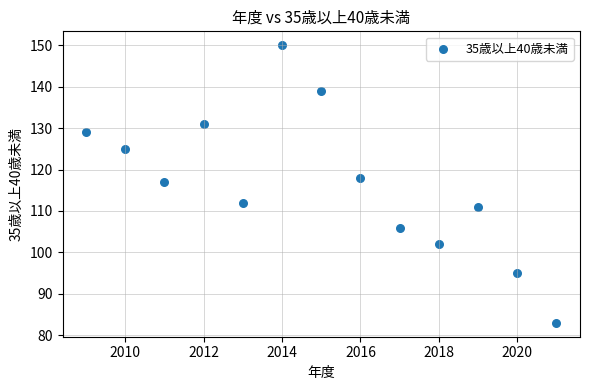

What is the range of X values (max minus min)?

12